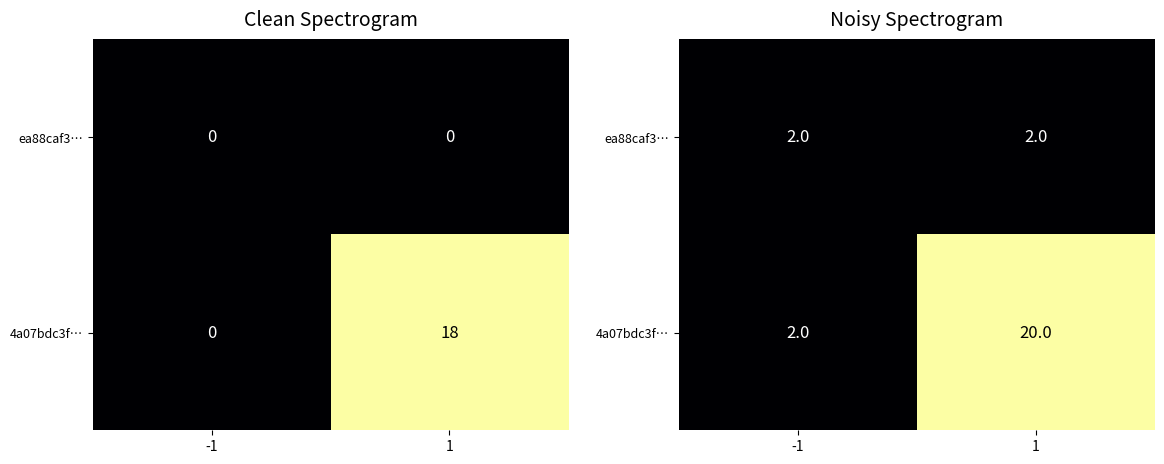

At which category is the sum across all series the highest?

1